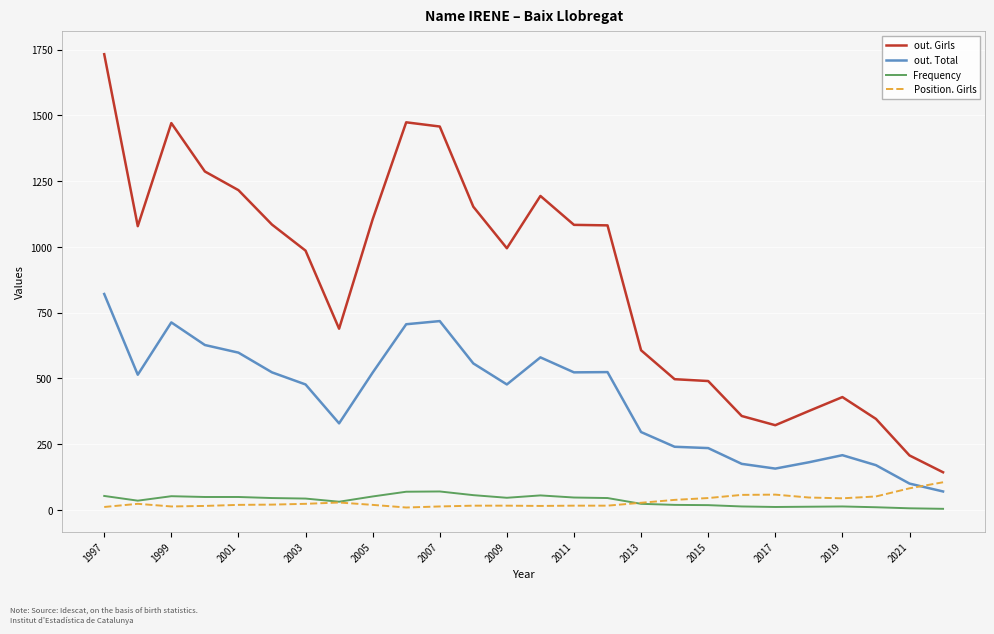

At how many categories does at least one series exceed 311?

24